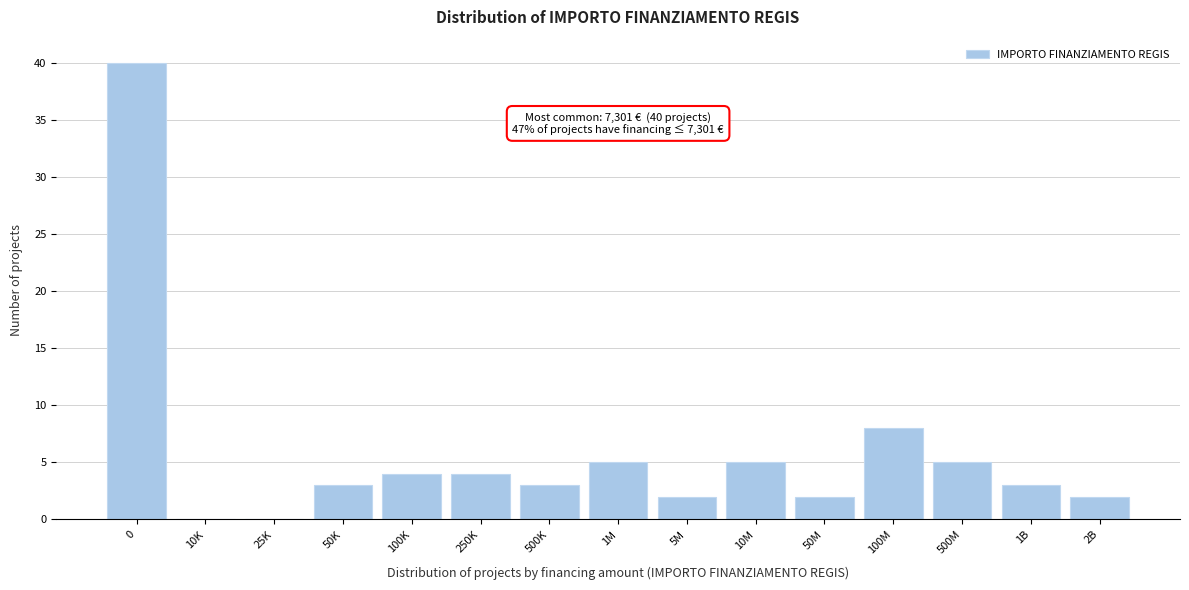

Reading left to right, what are all the values shown in this chart?

0=40	10K=0	25K=0	50K=3	100K=4	250K=4	500K=3	1M=5	5M=2	10M=5	50M=2	100M=8	500M=5	1B=3	2B=2